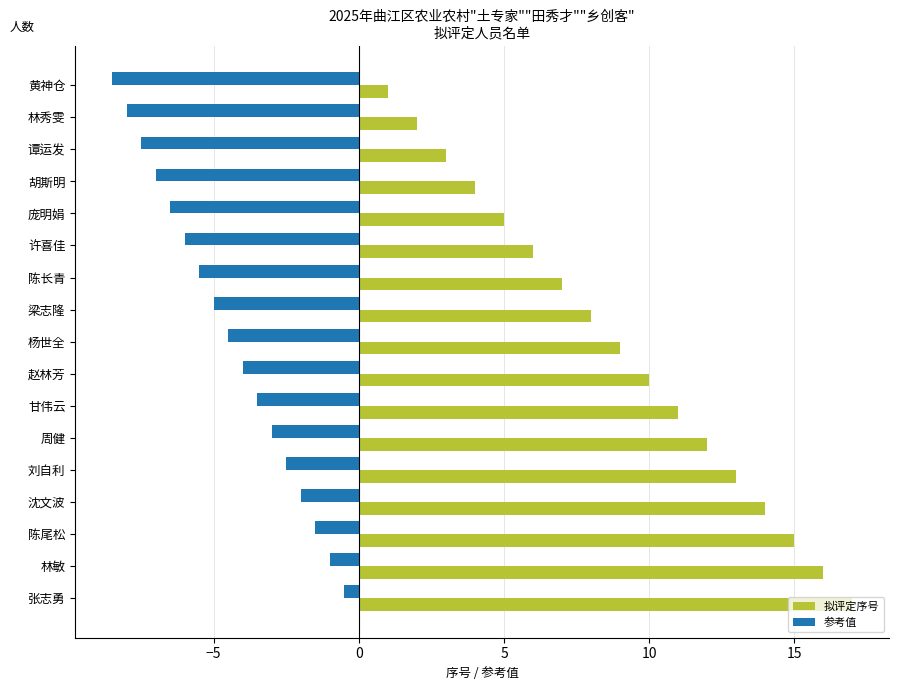

List the labels in order of 参考值 value, largest first.

张志勇, 林敏, 陈尾松, 沈文波, 刘自利, 周健, 甘伟云, 赵林芳, 杨世全, 梁志隆, 陈长青, 许喜佳, 庞明娟, 胡斯明, 谭运发, 林秀雯, 黄神仓